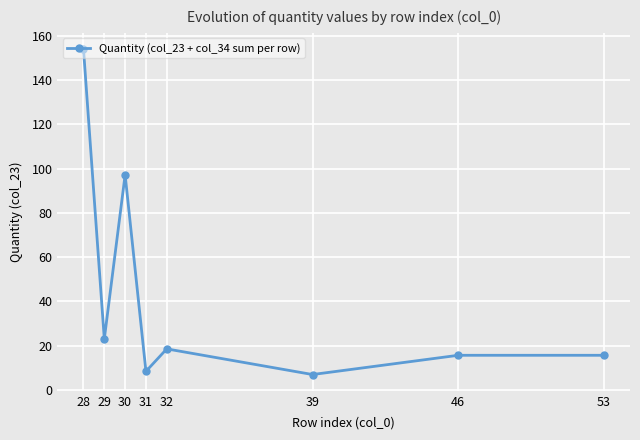

How many interior local valleys (lower than both neighbors) does the data have?

3